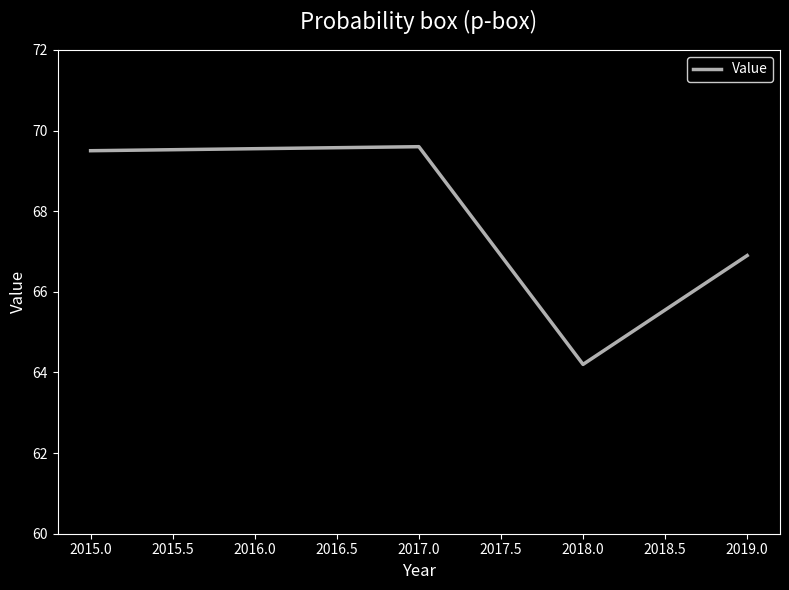

At which category does the data reach its first local peak?

2017.0